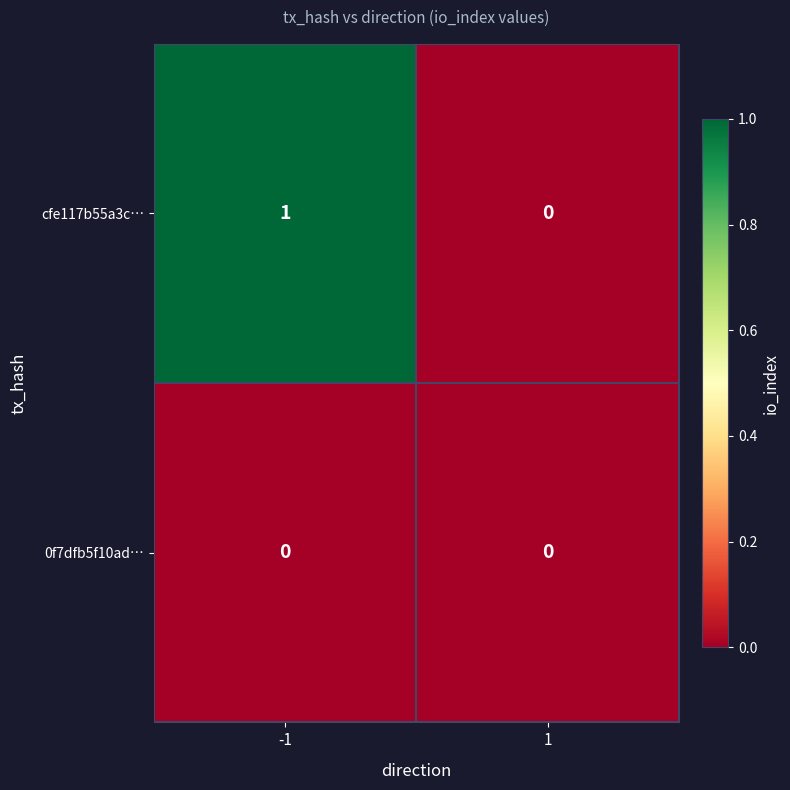

Which series has the largest total across all categories?

cfe117b55a3c…